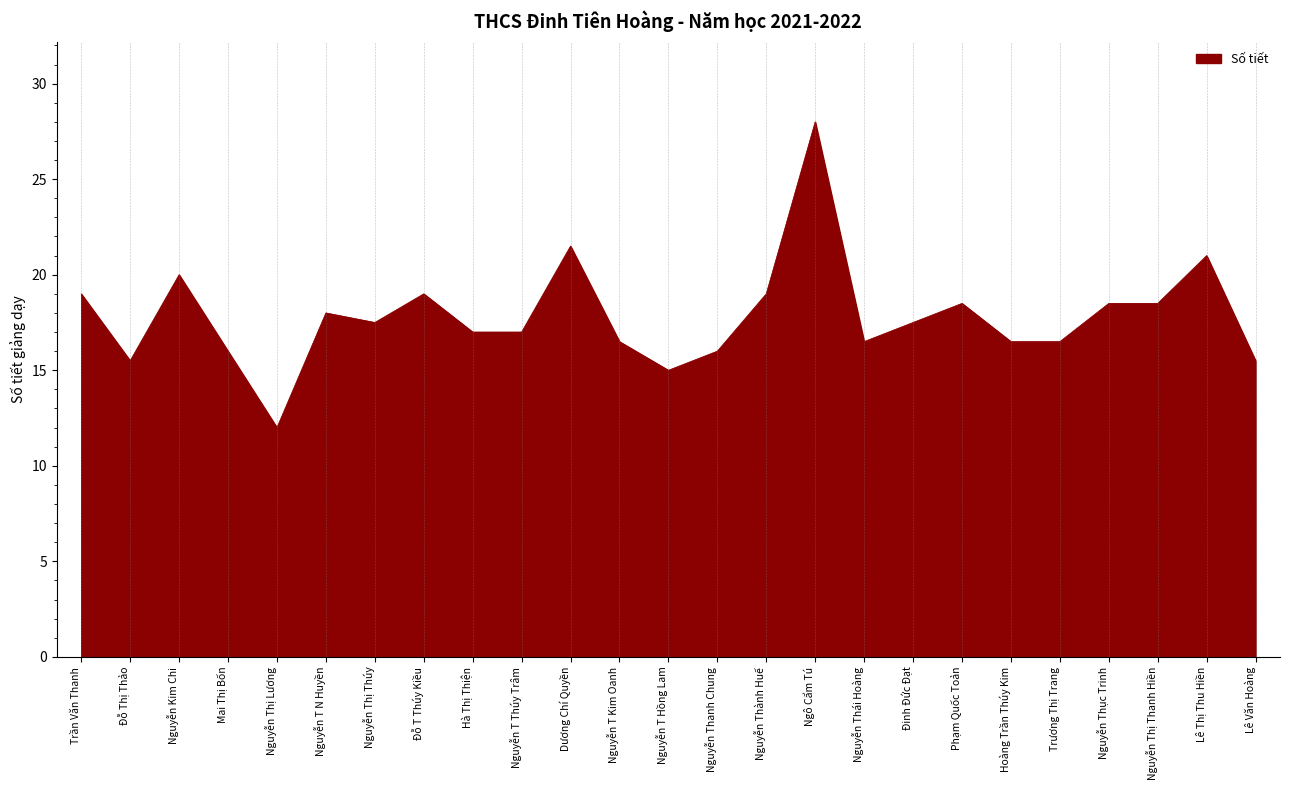

What position from the left is Ngô Cẩm Tú?

16